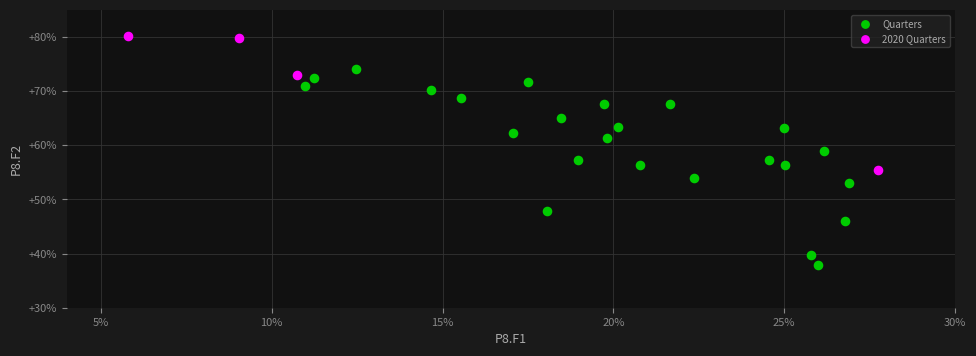

Which series reaches the minimum Y coordinate?

Quarters